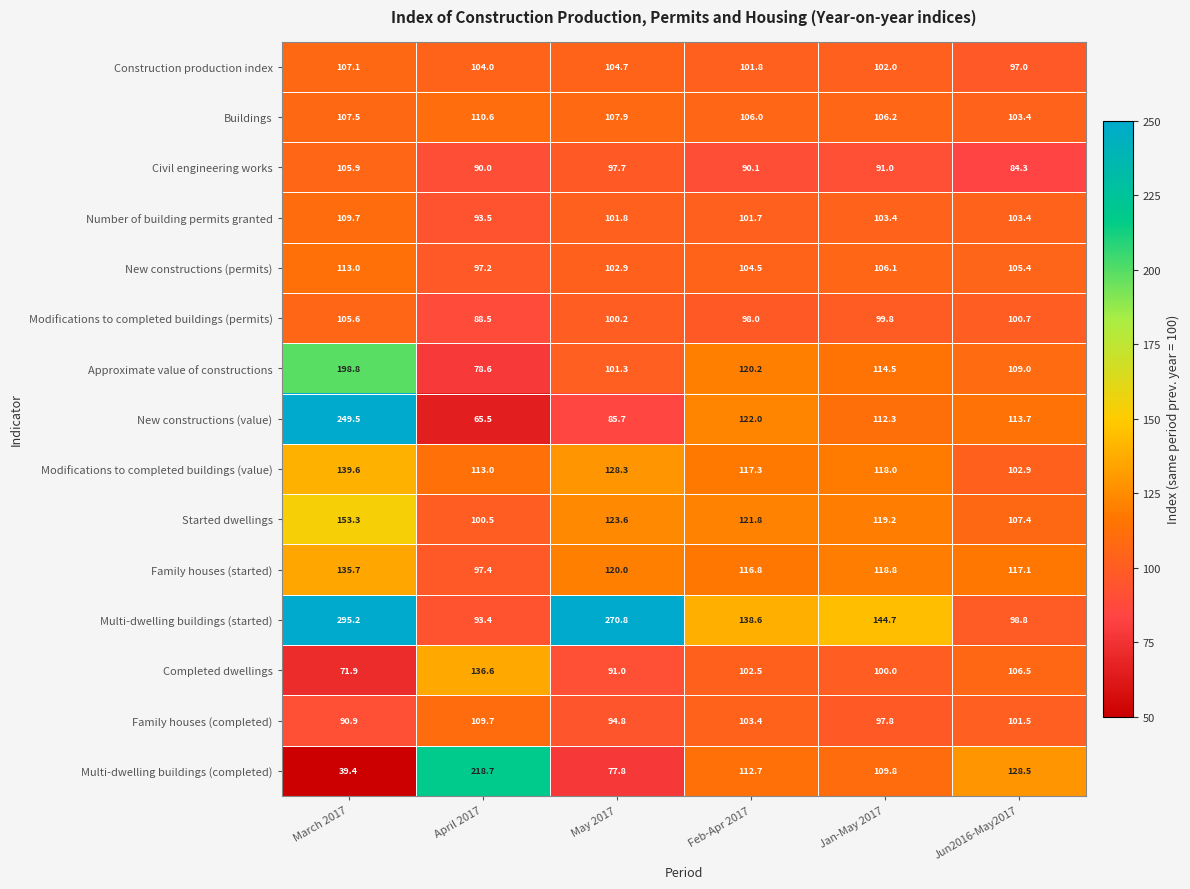

The value of Modifications to completed buildings (value) at Feb-Apr 2017 is 117.3. True or false?

True